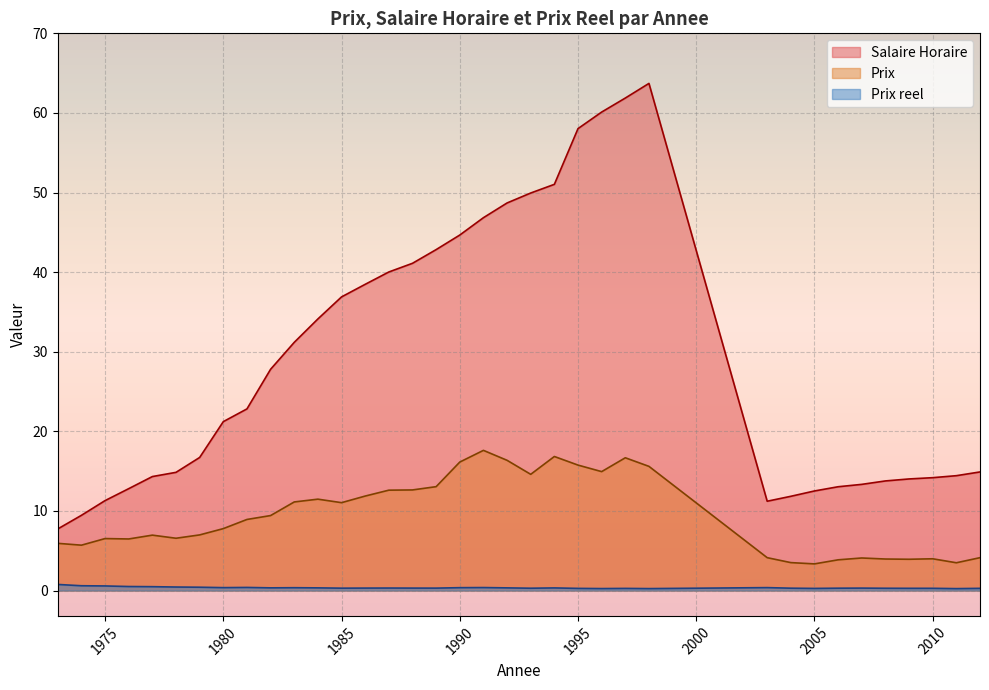

Which series changed the most between 1983 and 1989?

Salaire Horaire